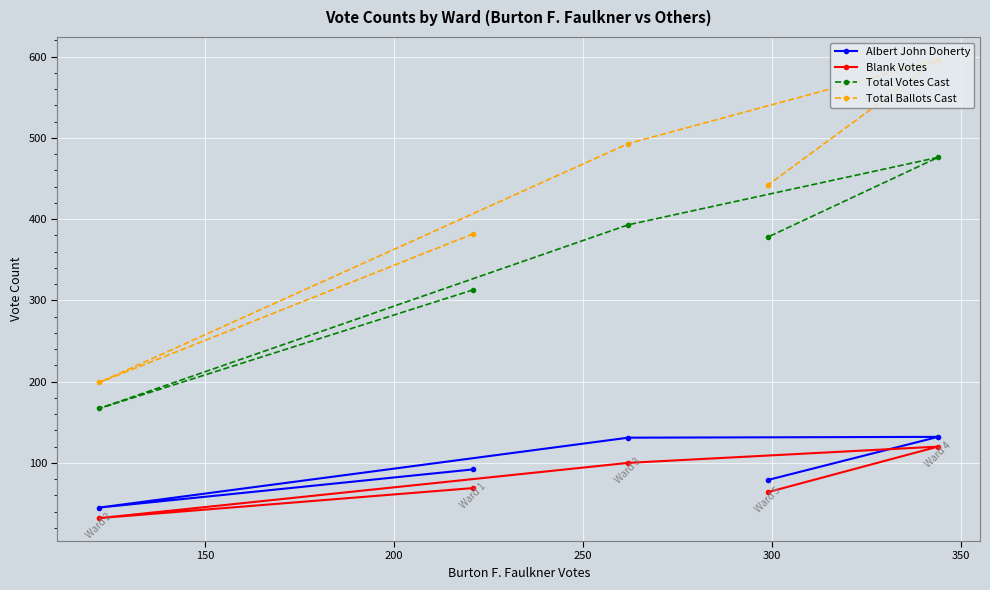

Which series has the largest total across all categories?

Total Ballots Cast